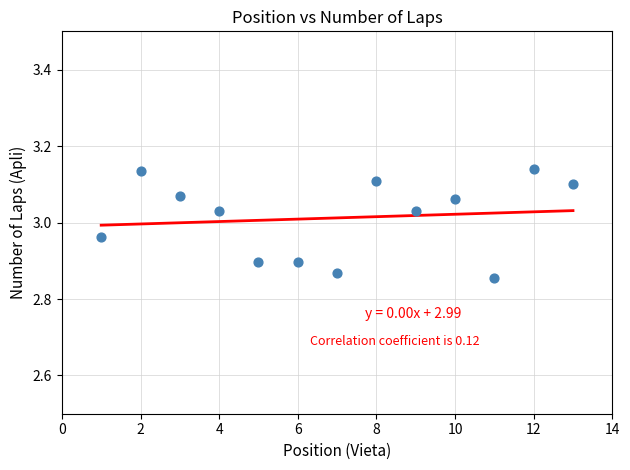

What is the range of X values (max minus min)?

12.0